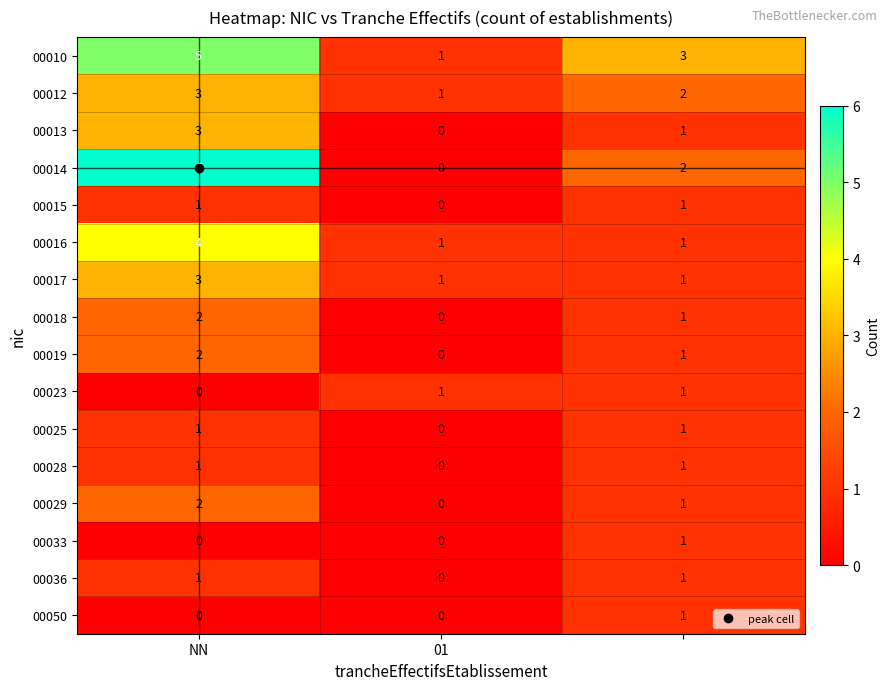

What is the sum of all 00012 values?

6